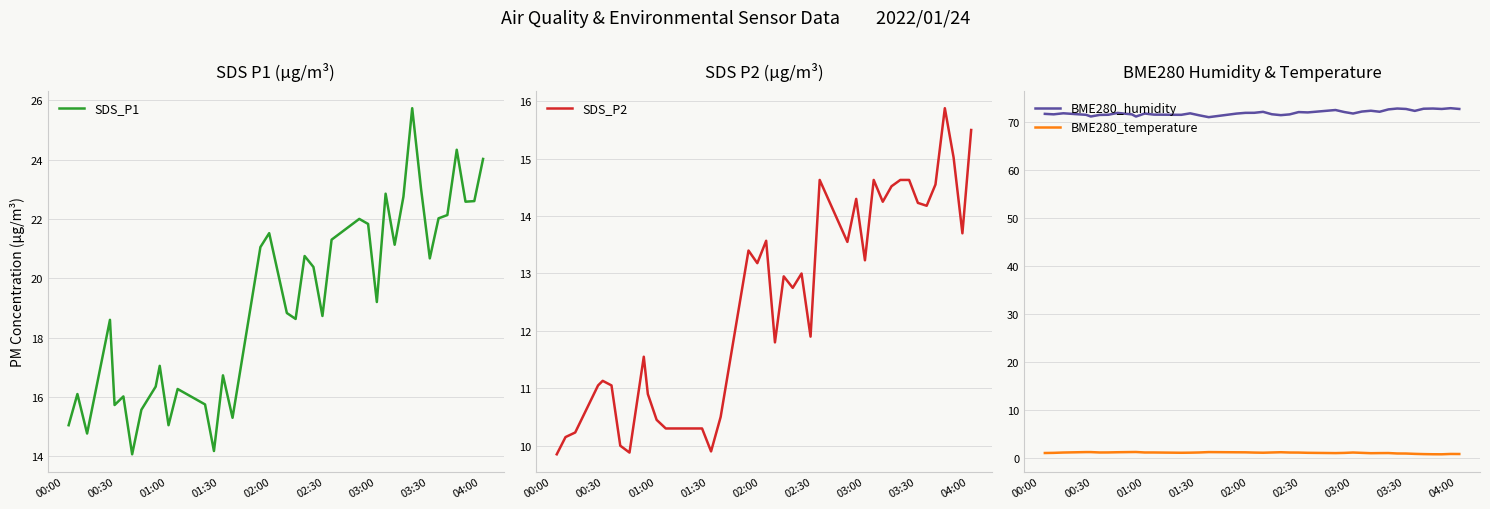

True or false: BME280_humidity and BME280_temperature cross at least once.

False